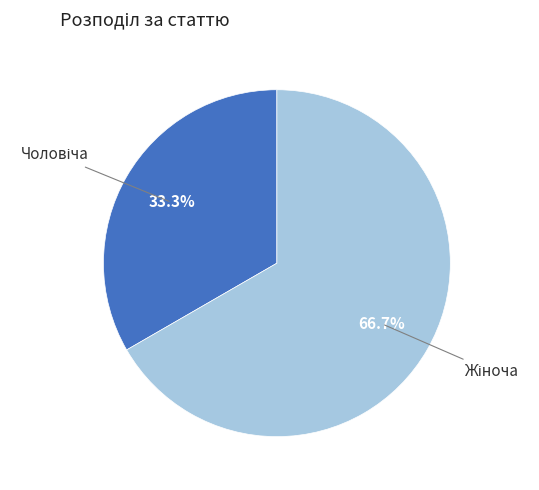

Is there any slice that represents more than half of the pie?

Yes